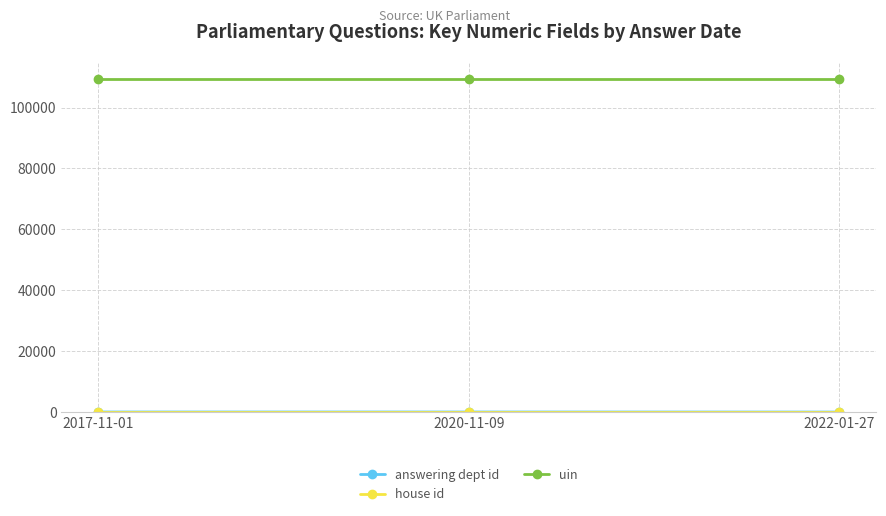

What position from the left is 2017-11-01?

1